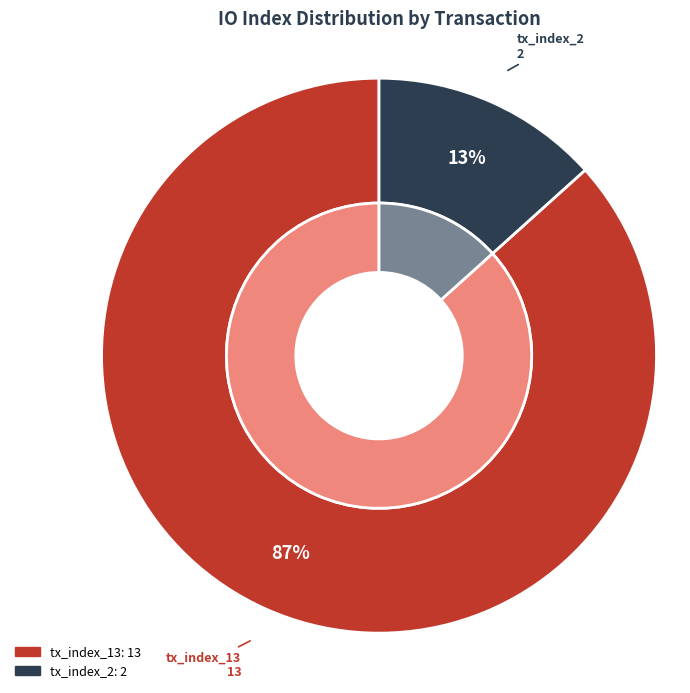

What percentage do tx_index_2 and tx_index_13 together represent?

100.0%